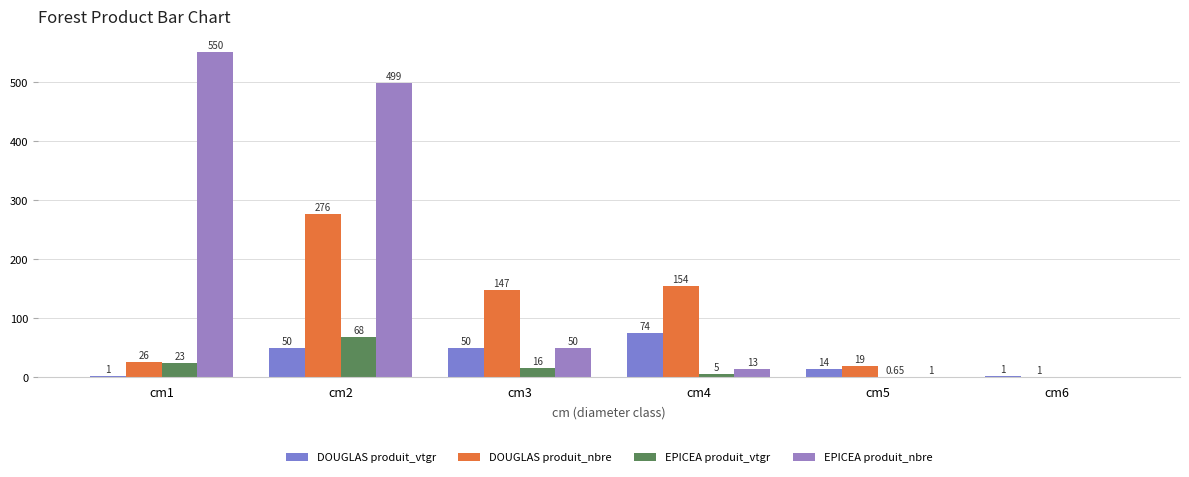

Are the bars grouped side by side (vs. stacked)?

Yes